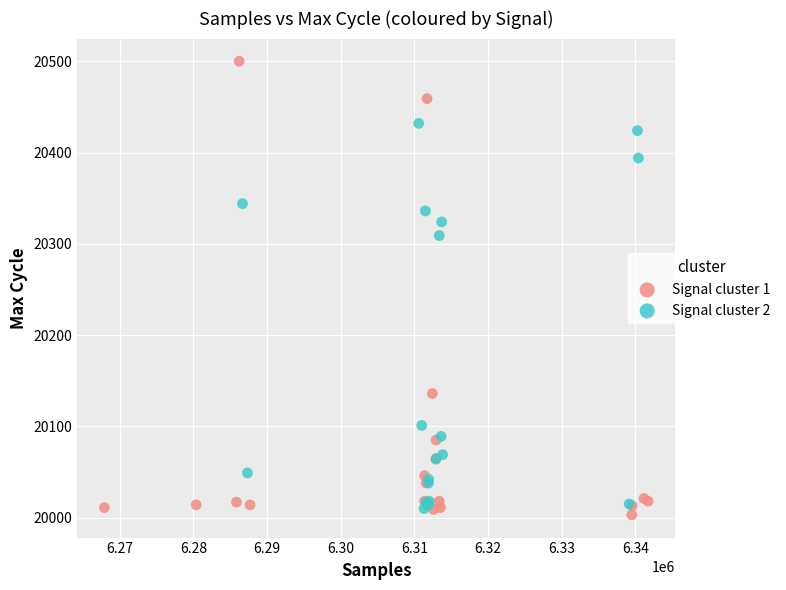

Which series has the largest Y range (max minus min)?

Signal cluster 1